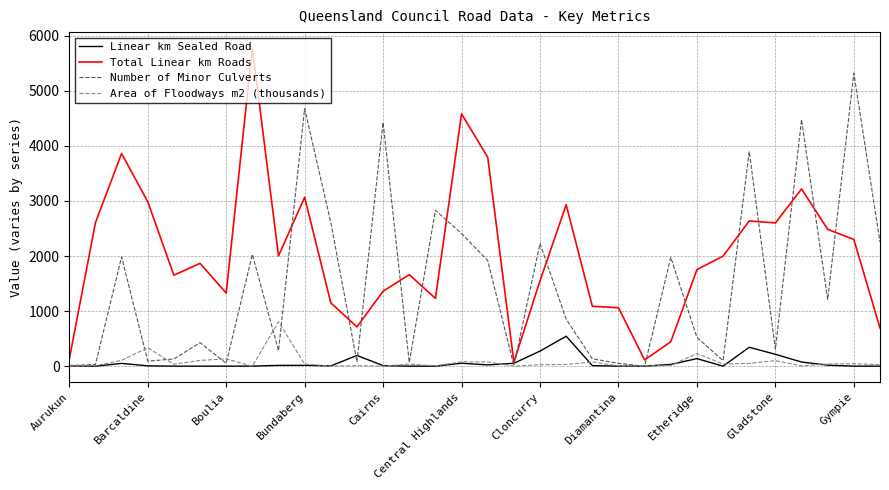

List the series in order of their peak value, lowest first.

Linear km Sealed Road, Area of Floodways m2 (thousands), Number of Minor Culverts, Total Linear km Roads